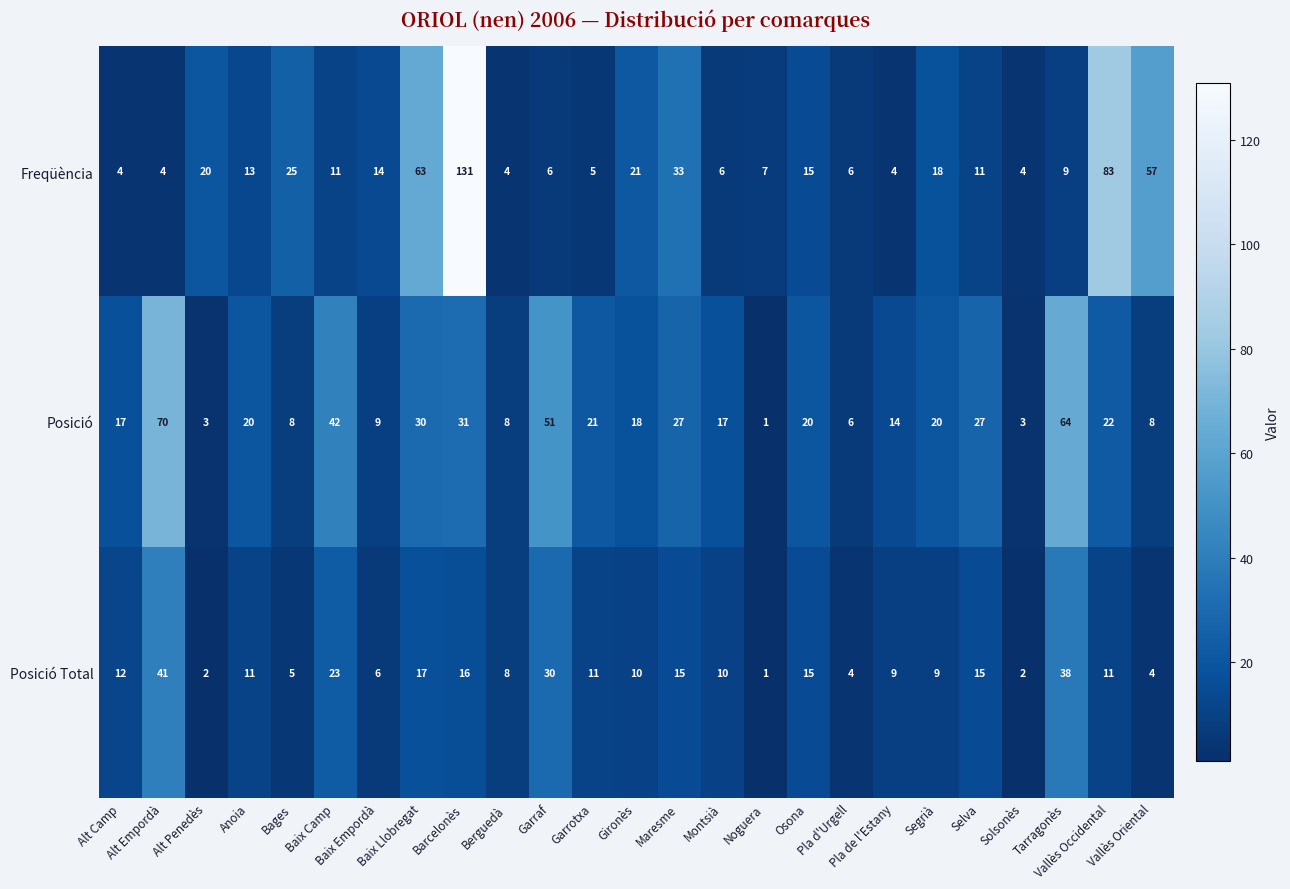

List the series in order of their peak value, highest first.

Freqüència, Posició, Posició Total